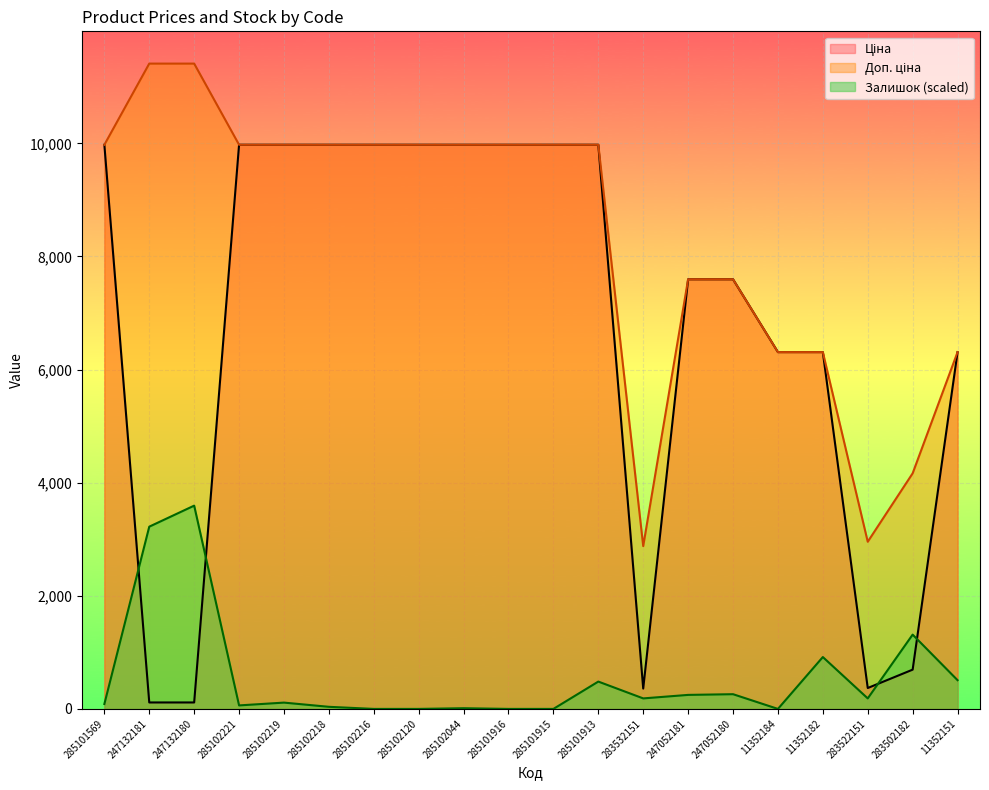

Is the value of Доп. ціна at 247052181 greater than the value of Залишок at 247132181?

Yes